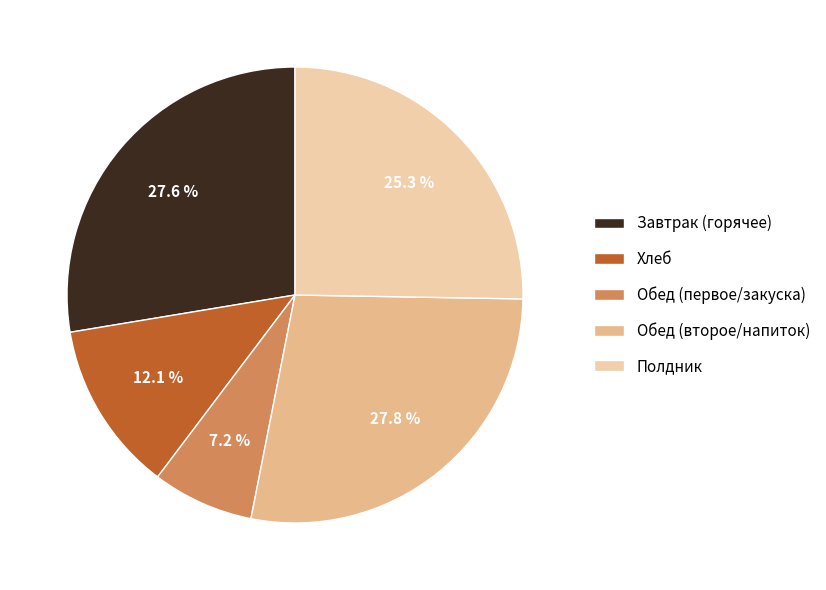

Which category has the smallest portion of the pie?

Обед (первое/закуска)